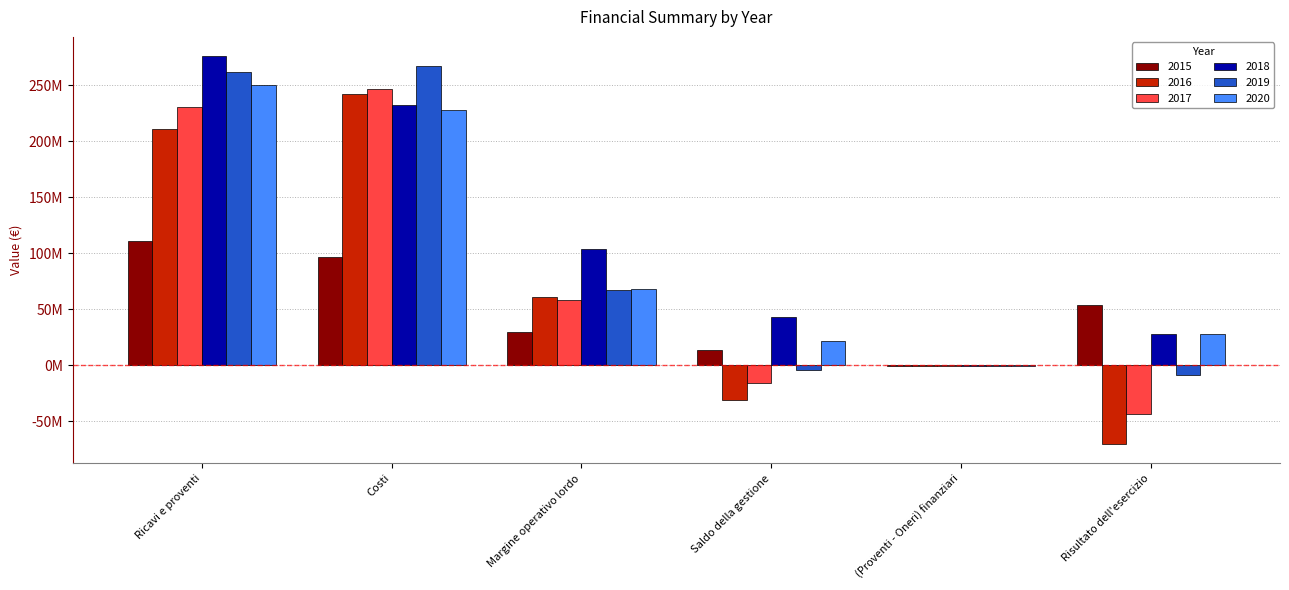

What are all the series names shown in the legend?

2015, 2016, 2017, 2018, 2019, 2020